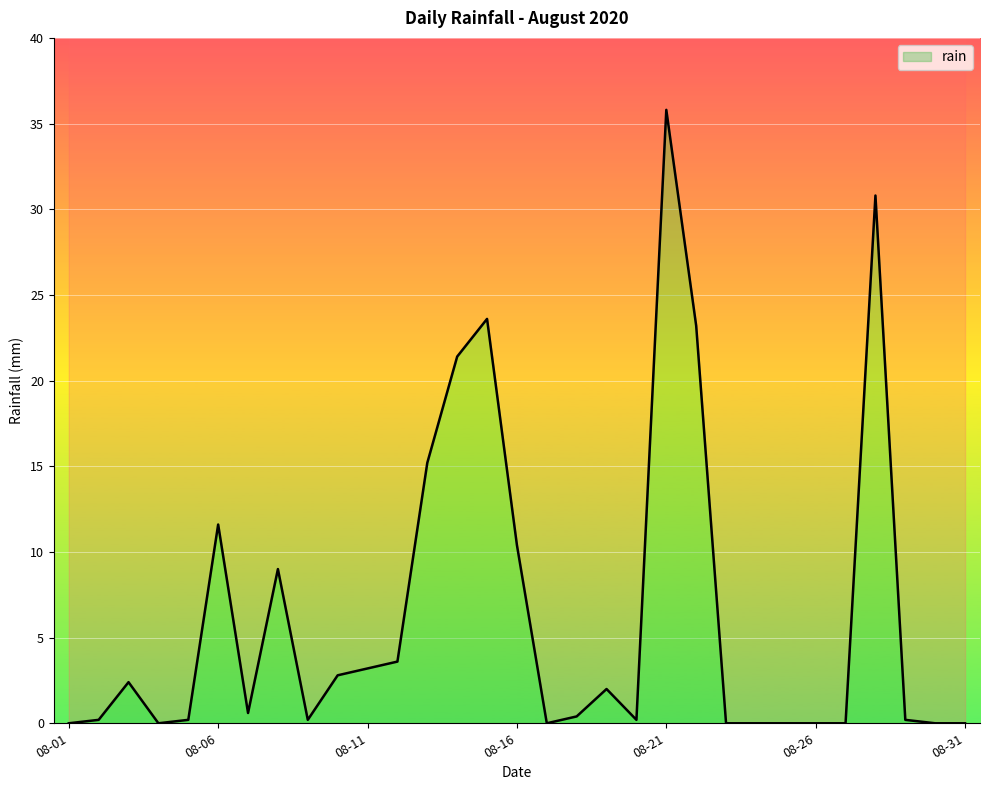

True or false: the data shows 0.0 at 2020-08-23.

True